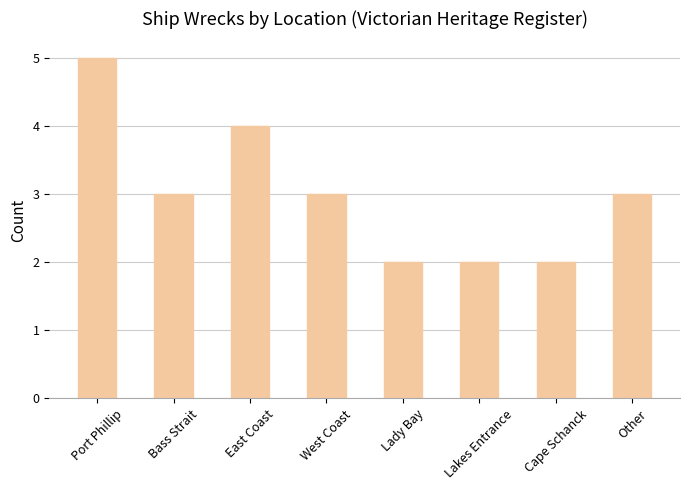

Is it true that the value at Bass Strait is 1?

False